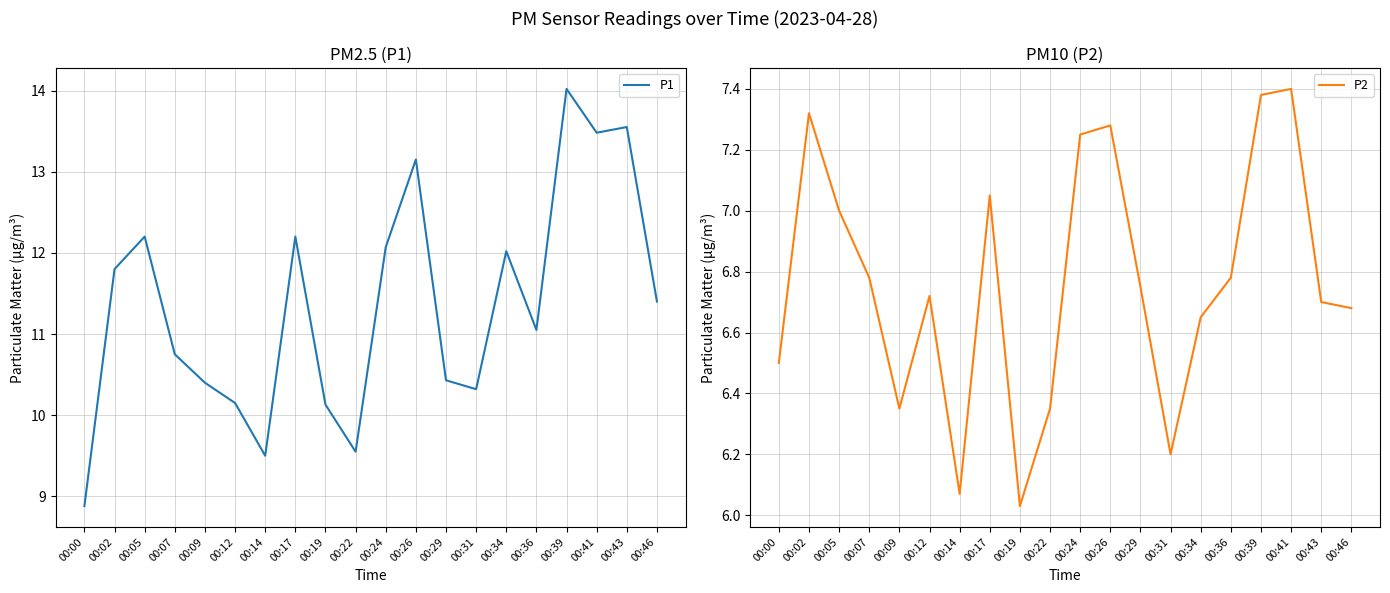

How many lines are shown in the chart?

2